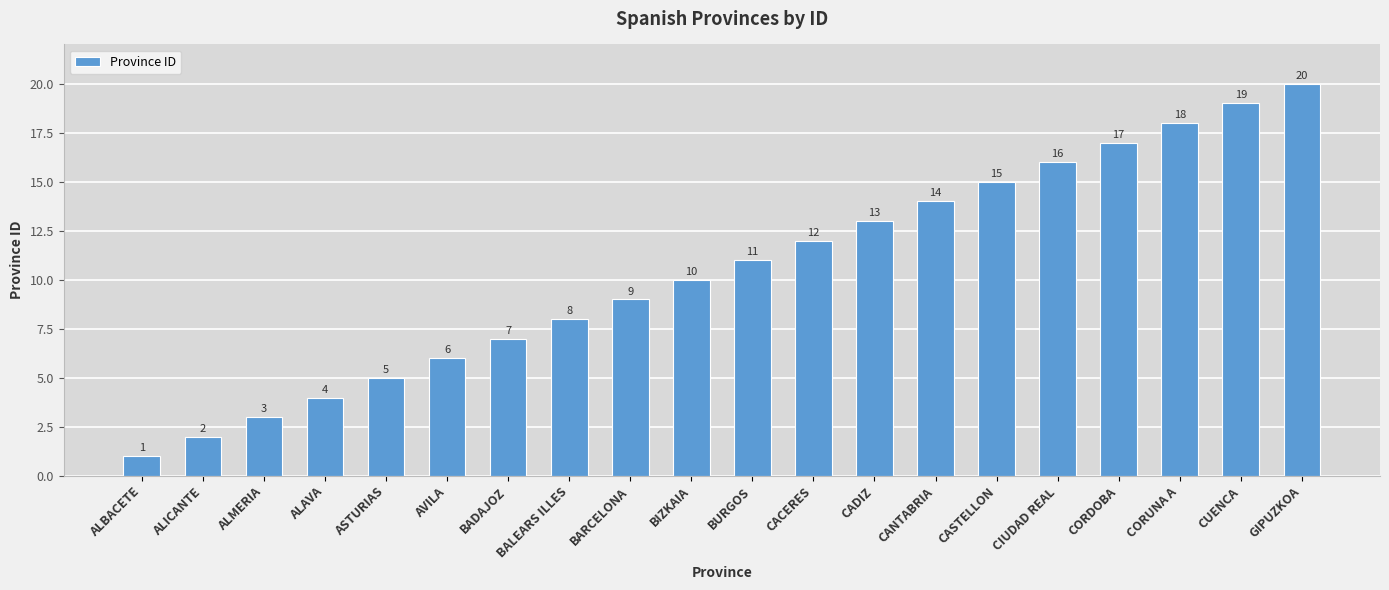

The value at AVILA is 6. True or false?

True